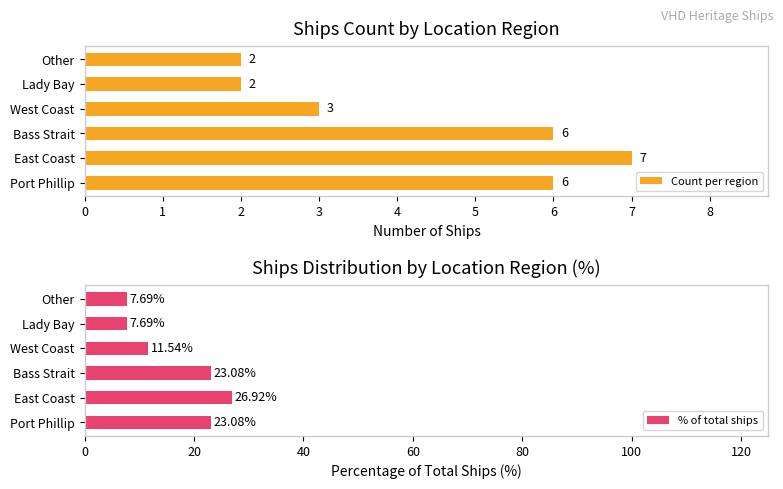

Which series has the largest range (max minus min)?

% of total ships